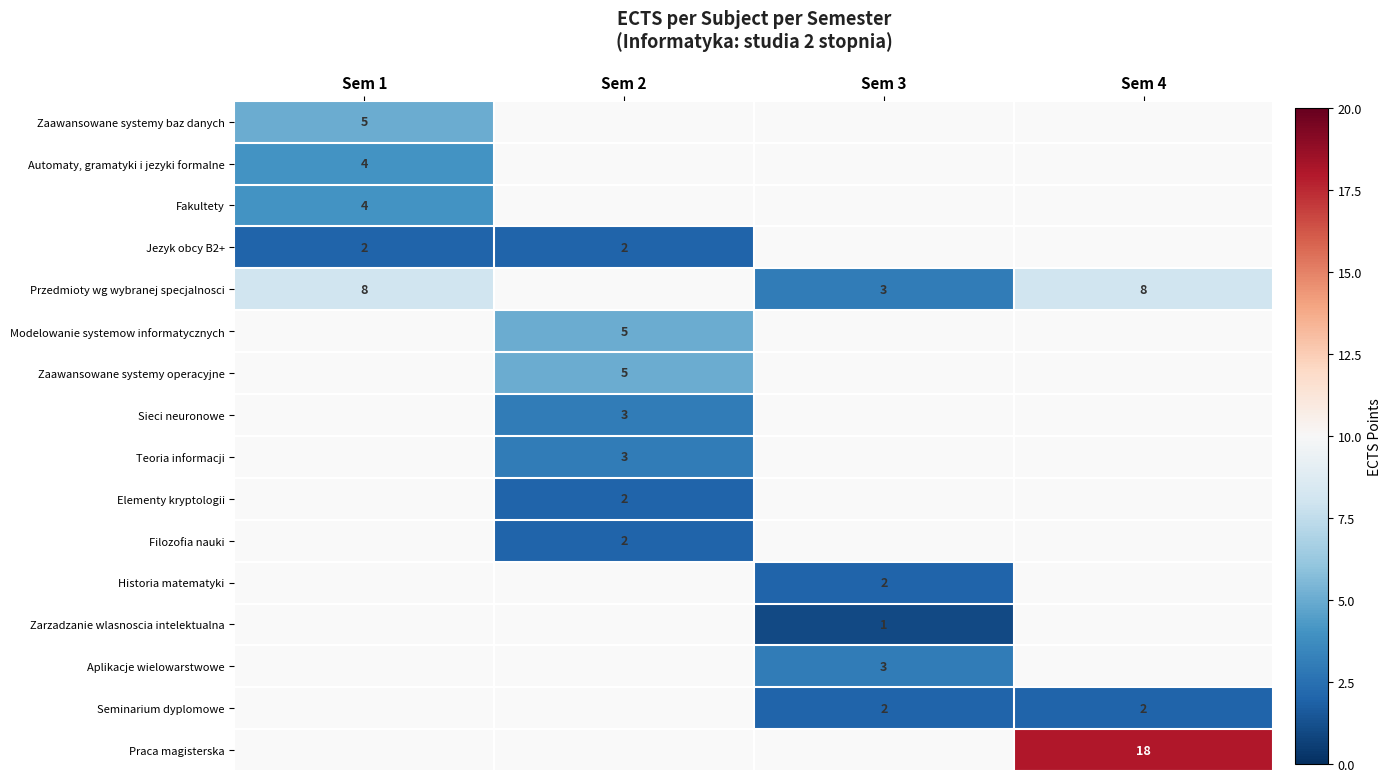

How many categories are shown in the chart?

4